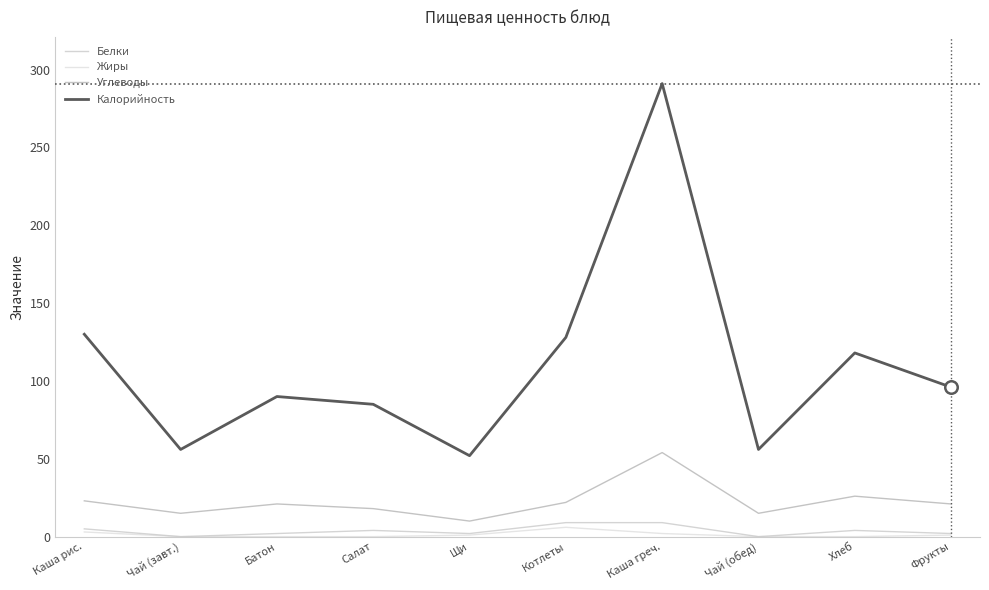

Which series has the largest total across all categories?

Калорийность